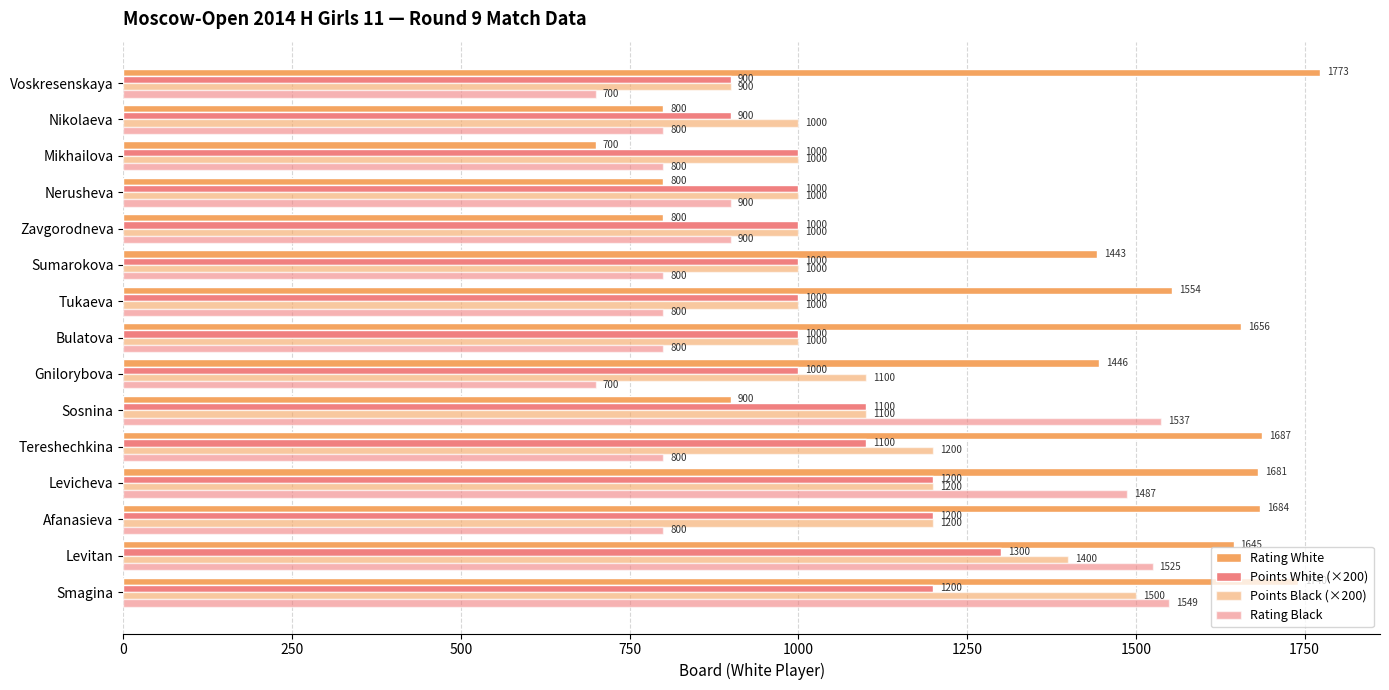

What is the maximum value for Rating White?

1773